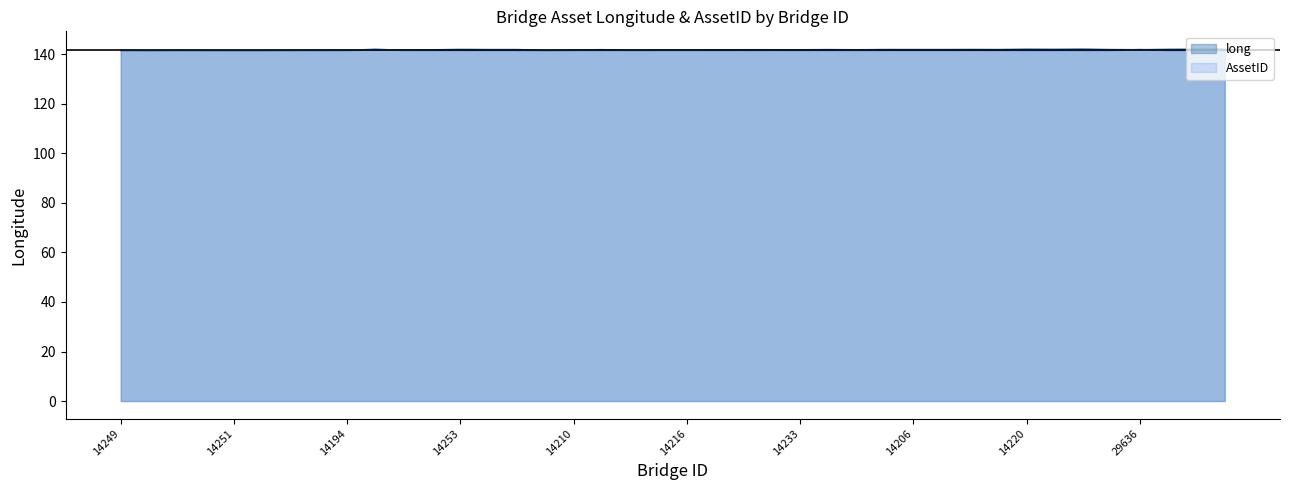

At 14195, list the series in order from smallest to largest.

AssetID, long